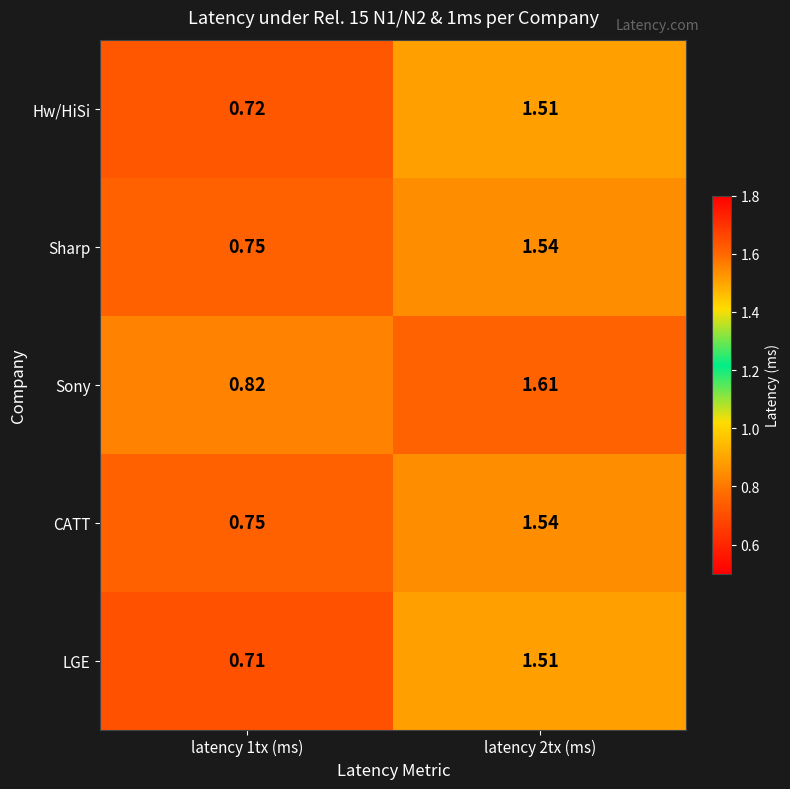

Which series has the largest total across all categories?

Sony